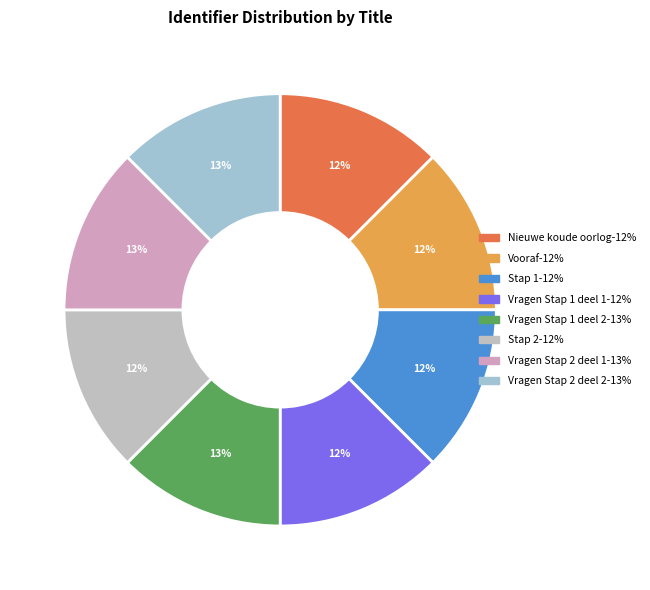

Is there any slice that represents more than half of the pie?

No